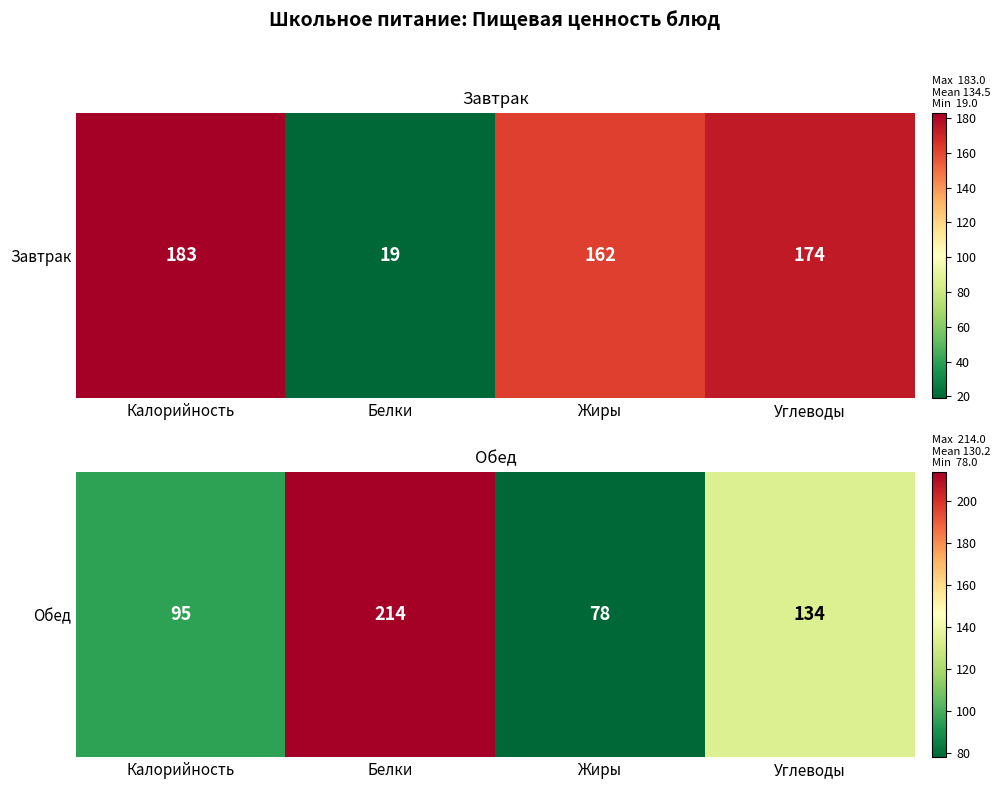

What is the change in value from Калорийность to Углеводы?

+39